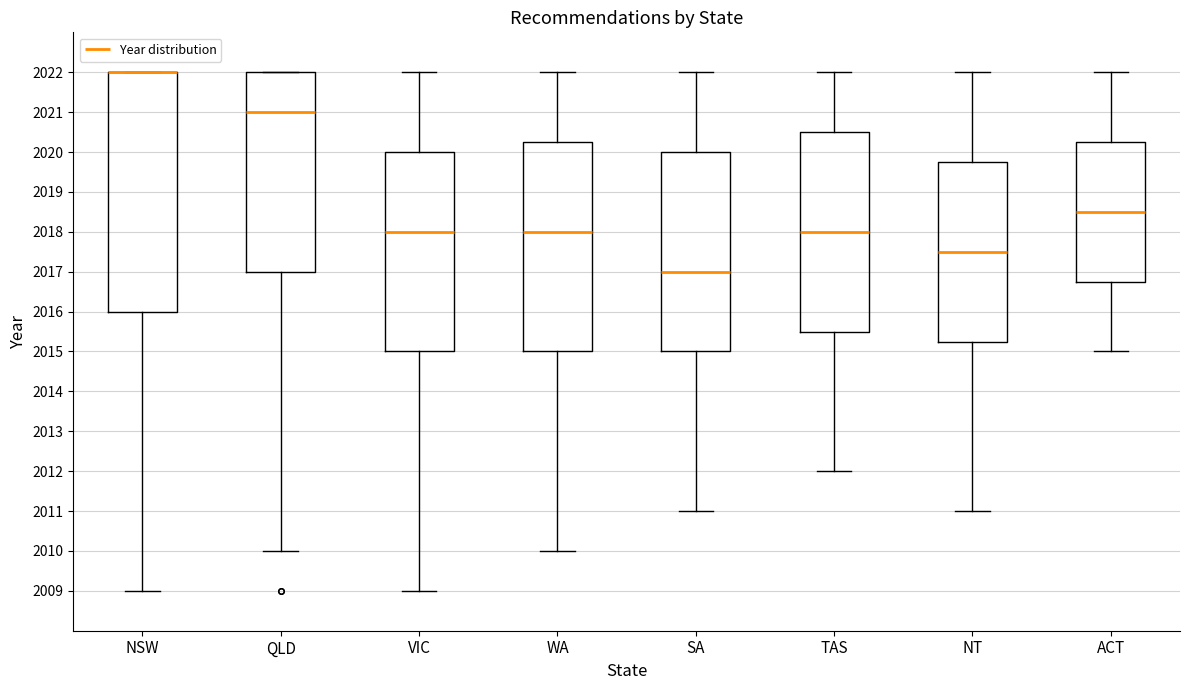

Where is the lower edge of the box for QLD on the y-axis? The values are not printed on the chart, so give them approximately, as read against the axis.

2017.0